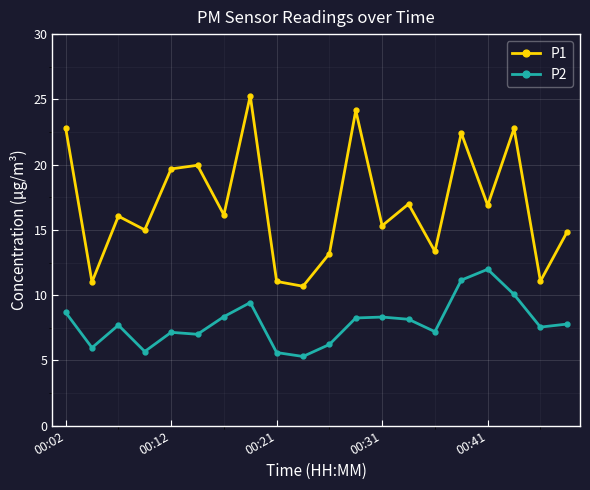

At how many categories does at least one series exceed 22?

5